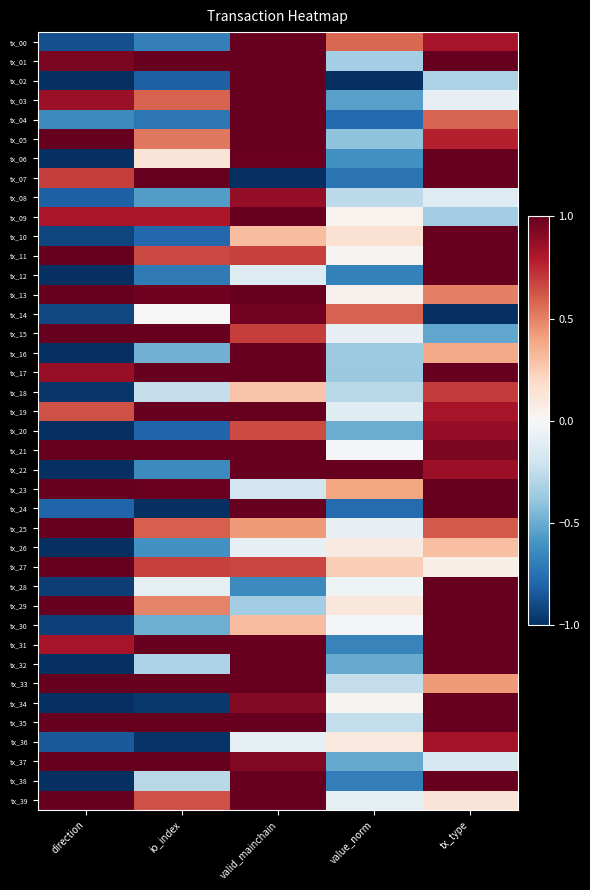

Reading left to right, what are all the values shown in this chart?

tx_00: direction=-0.9	io_index=-0.7	valid_mainchain=1.0	value_norm=0.6	tx_type=0.8
tx_01: direction=0.9	io_index=1.0	valid_mainchain=1.0	value_norm=-0.3	tx_type=1.0
tx_02: direction=-1.0	io_index=-0.8	valid_mainchain=1.0	value_norm=-1.0	tx_type=-0.3
tx_03: direction=0.9	io_index=0.6	valid_mainchain=1.0	value_norm=-0.5	tx_type=-0.1
tx_04: direction=-0.6	io_index=-0.7	valid_mainchain=1.0	value_norm=-0.8	tx_type=0.6
tx_05: direction=1.0	io_index=0.5	valid_mainchain=1.0	value_norm=-0.4	tx_type=0.8
tx_06: direction=-1.0	io_index=0.1	valid_mainchain=1.0	value_norm=-0.6	tx_type=1.0
tx_07: direction=0.7	io_index=1.0	valid_mainchain=-1.0	value_norm=-0.7	tx_type=1.0
tx_08: direction=-0.8	io_index=-0.6	valid_mainchain=0.9	value_norm=-0.3	tx_type=-0.1
tx_09: direction=0.8	io_index=0.8	valid_mainchain=1.0	value_norm=0.0	tx_type=-0.3
tx_10: direction=-0.9	io_index=-0.8	valid_mainchain=0.3	value_norm=0.2	tx_type=1.0
tx_11: direction=1.0	io_index=0.7	valid_mainchain=0.7	value_norm=0.0	tx_type=1.0
tx_12: direction=-1.0	io_index=-0.7	valid_mainchain=-0.1	value_norm=-0.7	tx_type=1.0
tx_13: direction=1.0	io_index=1.0	valid_mainchain=1.0	value_norm=0.0	tx_type=0.5
tx_14: direction=-0.9	io_index=-0.0	valid_mainchain=1.0	value_norm=0.6	tx_type=-1.0
tx_15: direction=1.0	io_index=1.0	valid_mainchain=0.7	value_norm=-0.1	tx_type=-0.5
tx_16: direction=-1.0	io_index=-0.5	valid_mainchain=1.0	value_norm=-0.4	tx_type=0.4
tx_17: direction=0.9	io_index=1.0	valid_mainchain=1.0	value_norm=-0.4	tx_type=1.0
tx_18: direction=-1.0	io_index=-0.2	valid_mainchain=0.3	value_norm=-0.3	tx_type=0.7
tx_19: direction=0.6	io_index=1.0	valid_mainchain=1.0	value_norm=-0.1	tx_type=0.8
tx_20: direction=-1.0	io_index=-0.8	valid_mainchain=0.7	value_norm=-0.5	tx_type=0.9
tx_21: direction=1.0	io_index=1.0	valid_mainchain=1.0	value_norm=-0.0	tx_type=0.9
tx_22: direction=-1.0	io_index=-0.6	valid_mainchain=1.0	value_norm=1.0	tx_type=0.9
tx_23: direction=1.0	io_index=1.0	valid_mainchain=-0.2	value_norm=0.4	tx_type=1.0
tx_24: direction=-0.8	io_index=-1.0	valid_mainchain=1.0	value_norm=-0.8	tx_type=1.0
tx_25: direction=1.0	io_index=0.6	valid_mainchain=0.4	value_norm=-0.1	tx_type=0.6
tx_26: direction=-1.0	io_index=-0.6	valid_mainchain=-0.1	value_norm=0.1	tx_type=0.3
tx_27: direction=1.0	io_index=0.7	valid_mainchain=0.7	value_norm=0.2	tx_type=0.1
tx_28: direction=-0.9	io_index=-0.1	valid_mainchain=-0.6	value_norm=-0.0	tx_type=1.0
tx_29: direction=1.0	io_index=0.5	valid_mainchain=-0.3	value_norm=0.1	tx_type=1.0
tx_30: direction=-0.9	io_index=-0.5	valid_mainchain=0.3	value_norm=-0.0	tx_type=1.0
tx_31: direction=0.8	io_index=1.0	valid_mainchain=1.0	value_norm=-0.7	tx_type=1.0
tx_32: direction=-1.0	io_index=-0.3	valid_mainchain=1.0	value_norm=-0.5	tx_type=1.0
tx_33: direction=1.0	io_index=1.0	valid_mainchain=1.0	value_norm=-0.2	tx_type=0.4
tx_34: direction=-1.0	io_index=-1.0	valid_mainchain=0.9	value_norm=0.0	tx_type=1.0
tx_35: direction=1.0	io_index=1.0	valid_mainchain=1.0	value_norm=-0.2	tx_type=1.0
tx_36: direction=-0.8	io_index=-1.0	valid_mainchain=-0.1	value_norm=0.1	tx_type=0.8
tx_37: direction=1.0	io_index=1.0	valid_mainchain=0.9	value_norm=-0.5	tx_type=-0.2
tx_38: direction=-1.0	io_index=-0.3	valid_mainchain=1.0	value_norm=-0.7	tx_type=1.0
tx_39: direction=1.0	io_index=0.6	valid_mainchain=1.0	value_norm=-0.1	tx_type=0.1